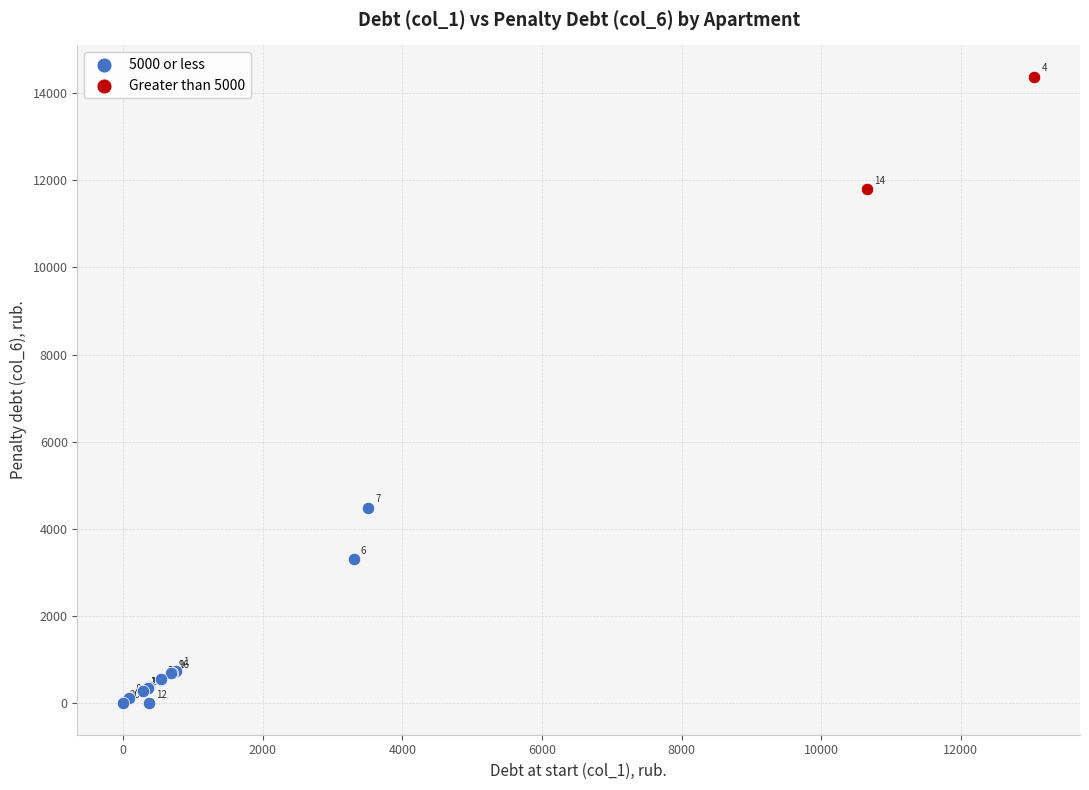

Which series reaches the maximum Y coordinate?

Greater than 5000